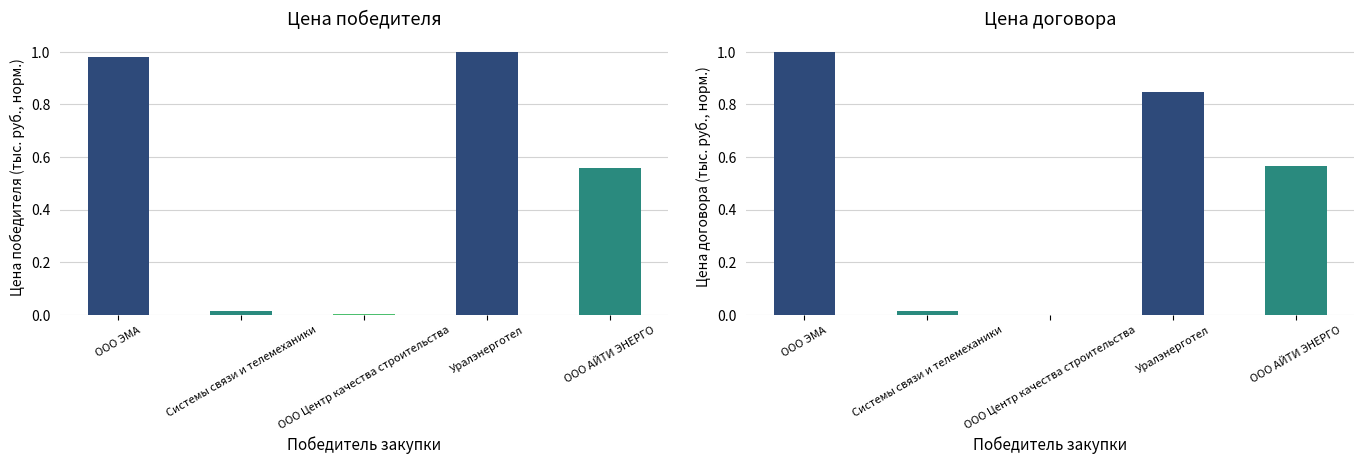

List the series in order of their overall mean, highest first.

Цена победителя (тыс. руб.), Цена договора (тыс. руб.)